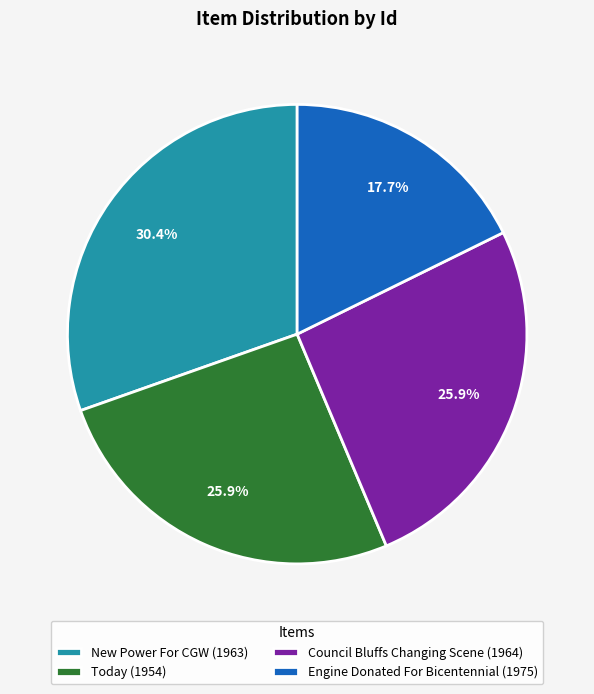

Is the sum of Council Bluffs Changing Scene (1964) and Engine Donated For Bicentennial (1975) greater than half?

No